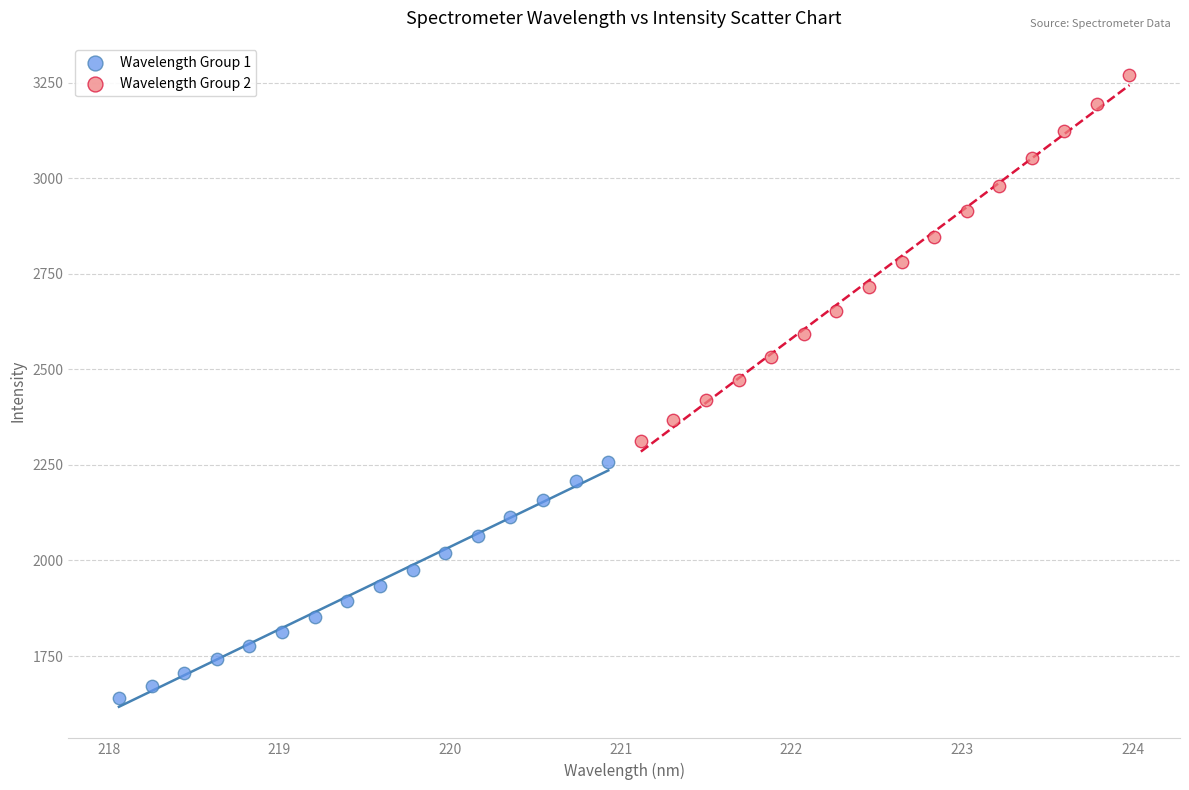

Which series reaches the maximum Y coordinate?

Wavelength Group 2